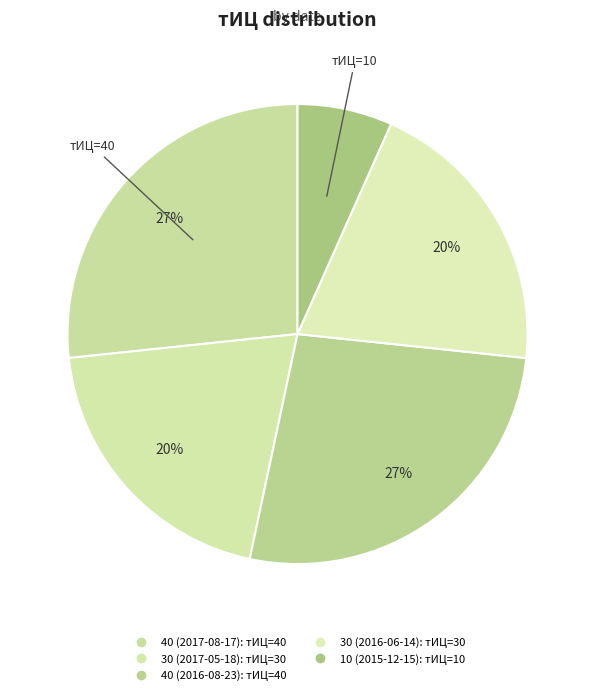

Count the number of slices in the pie.

5